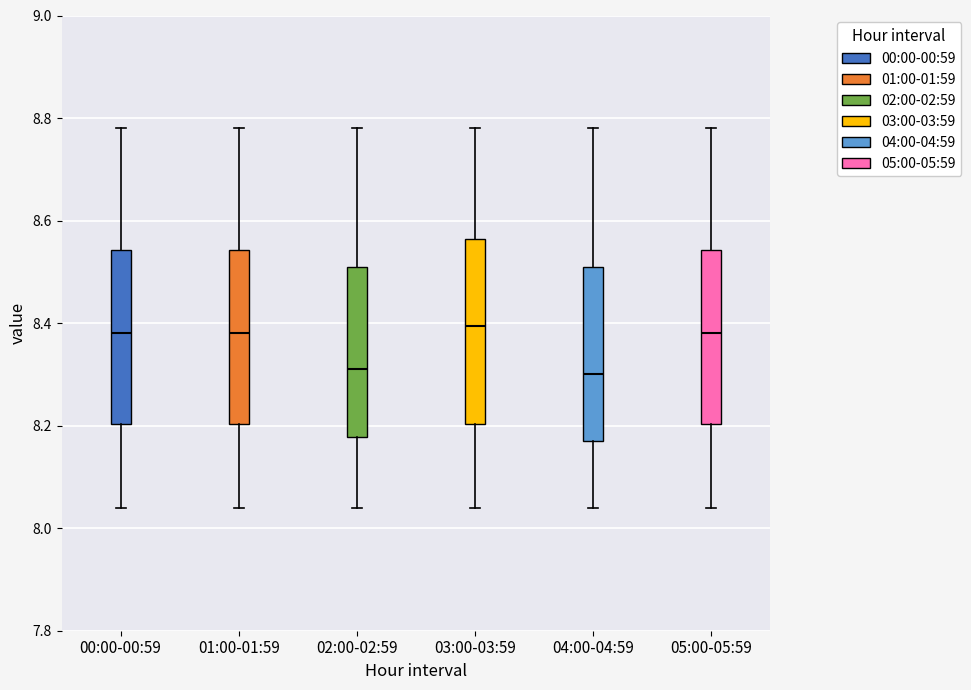

Where does the upper whisker of the box for 05:00-05:59 end on the y-axis? The values are not printed on the chart, so give them approximately, as read against the axis.

8.78